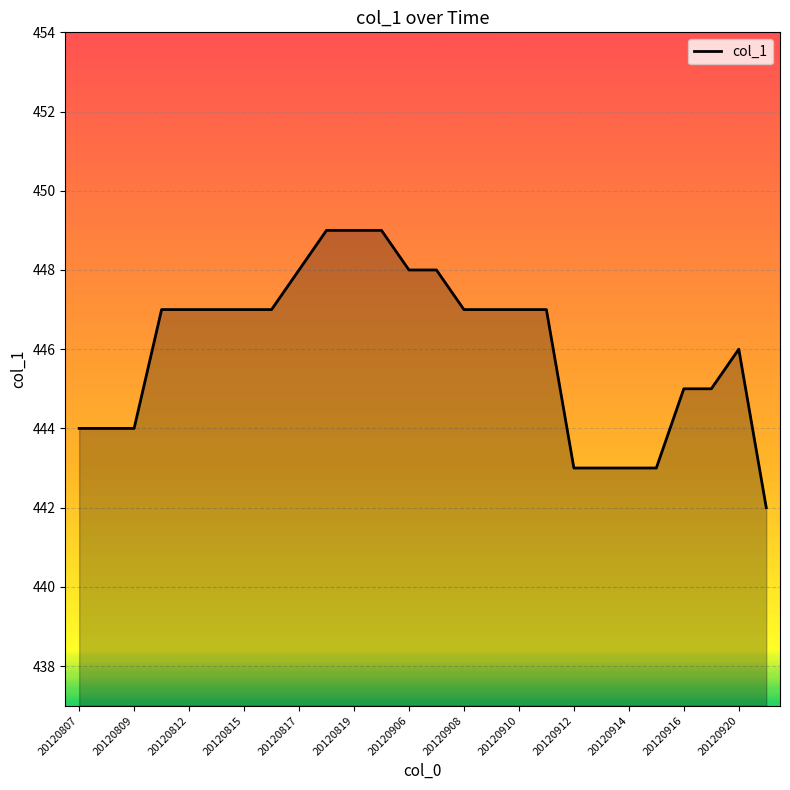

What is the difference between the maximum and minimum values?

7